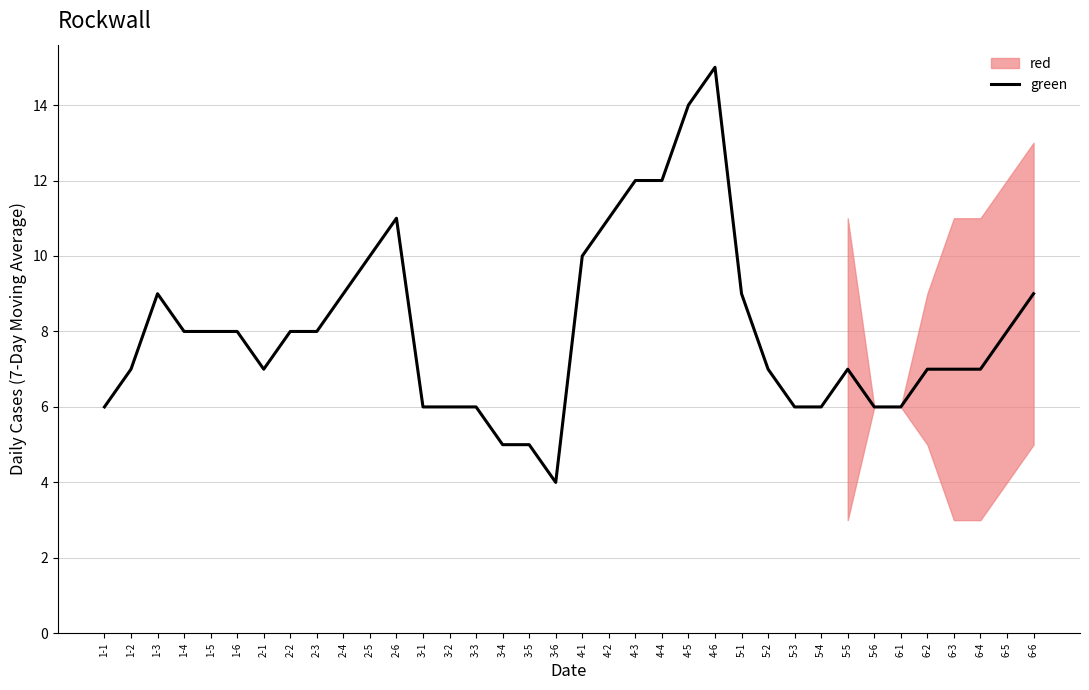

What is the change in value from 3-6 to 6-5?

+4